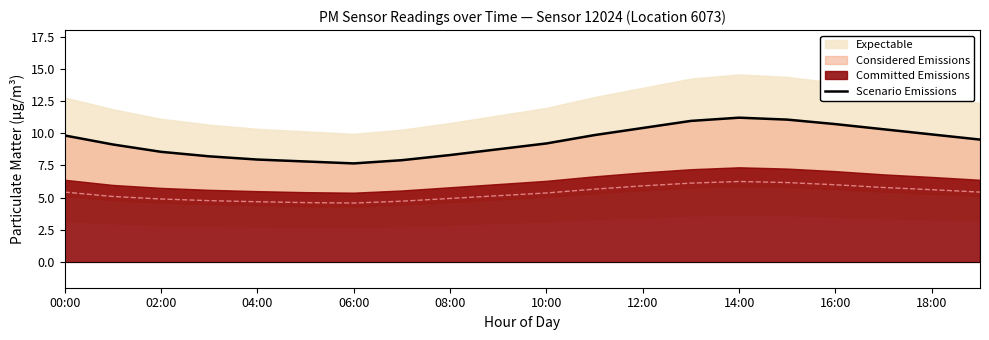

How many points are lower than both their immediate neighbors (excluding endpoints)?

1